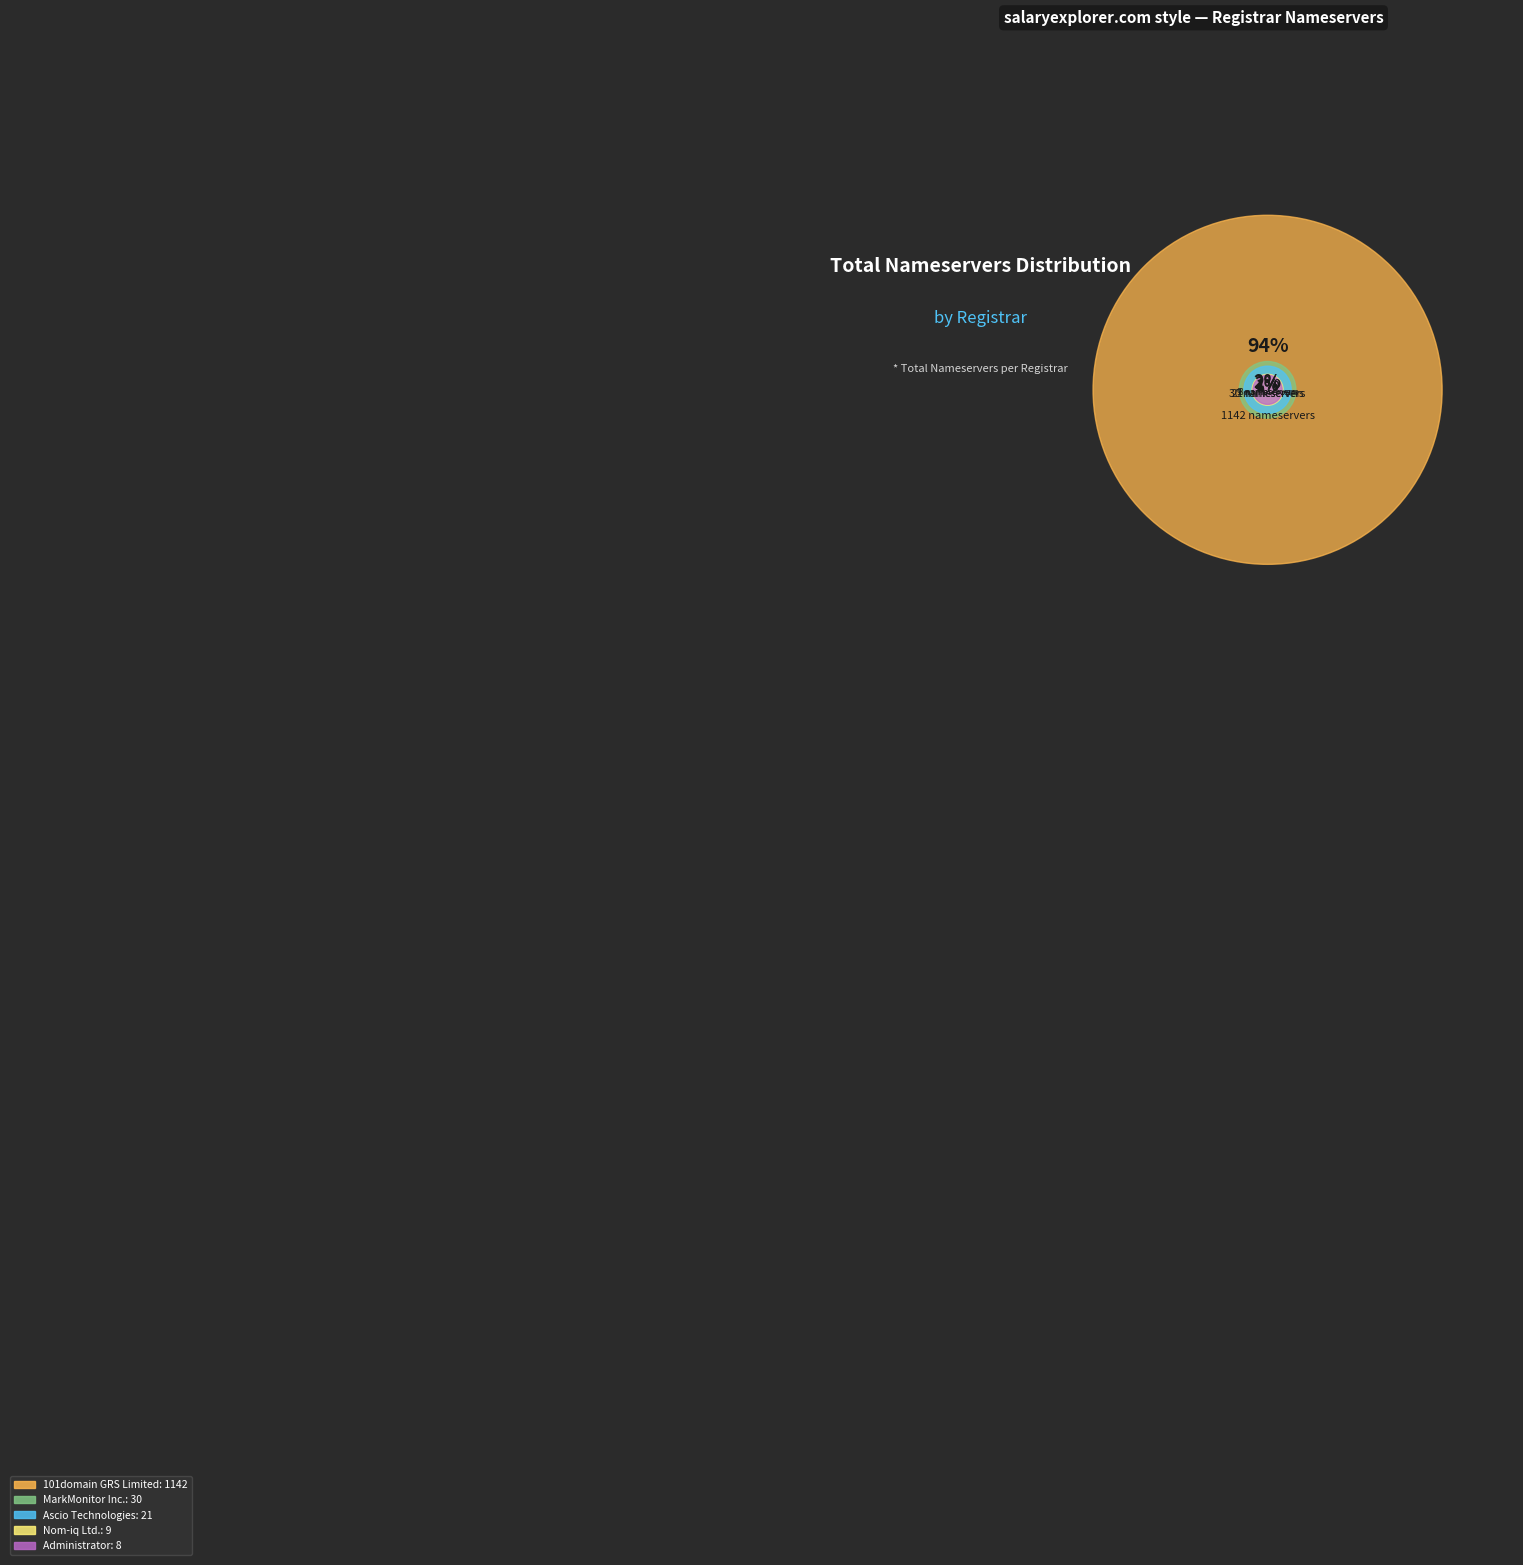

To the nearest percent, what percentage of the pie is Ascio Technologies
(iana-id: 106)?

2%